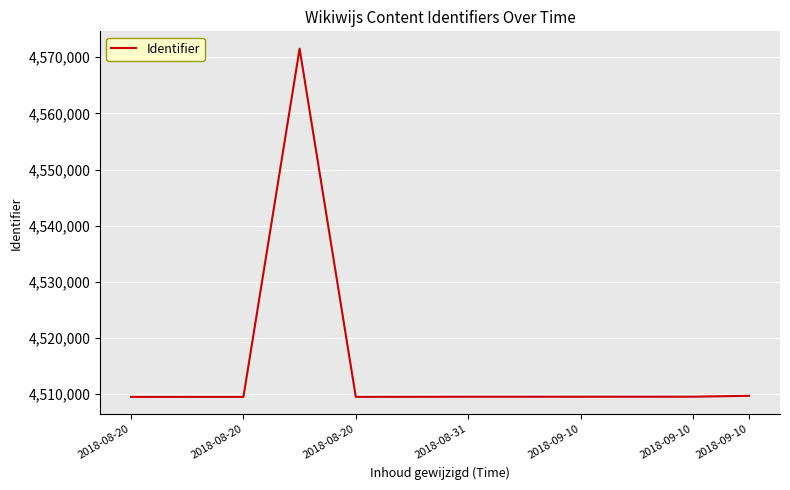

What is the minimum value shown in the chart?

4509517